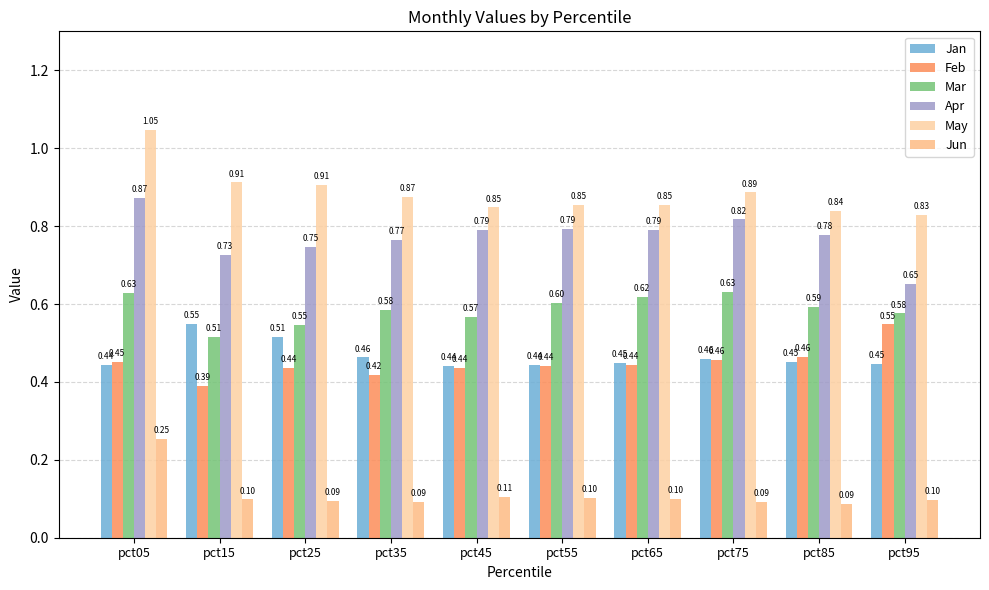

At which label does Jun reach its peak?

pct05